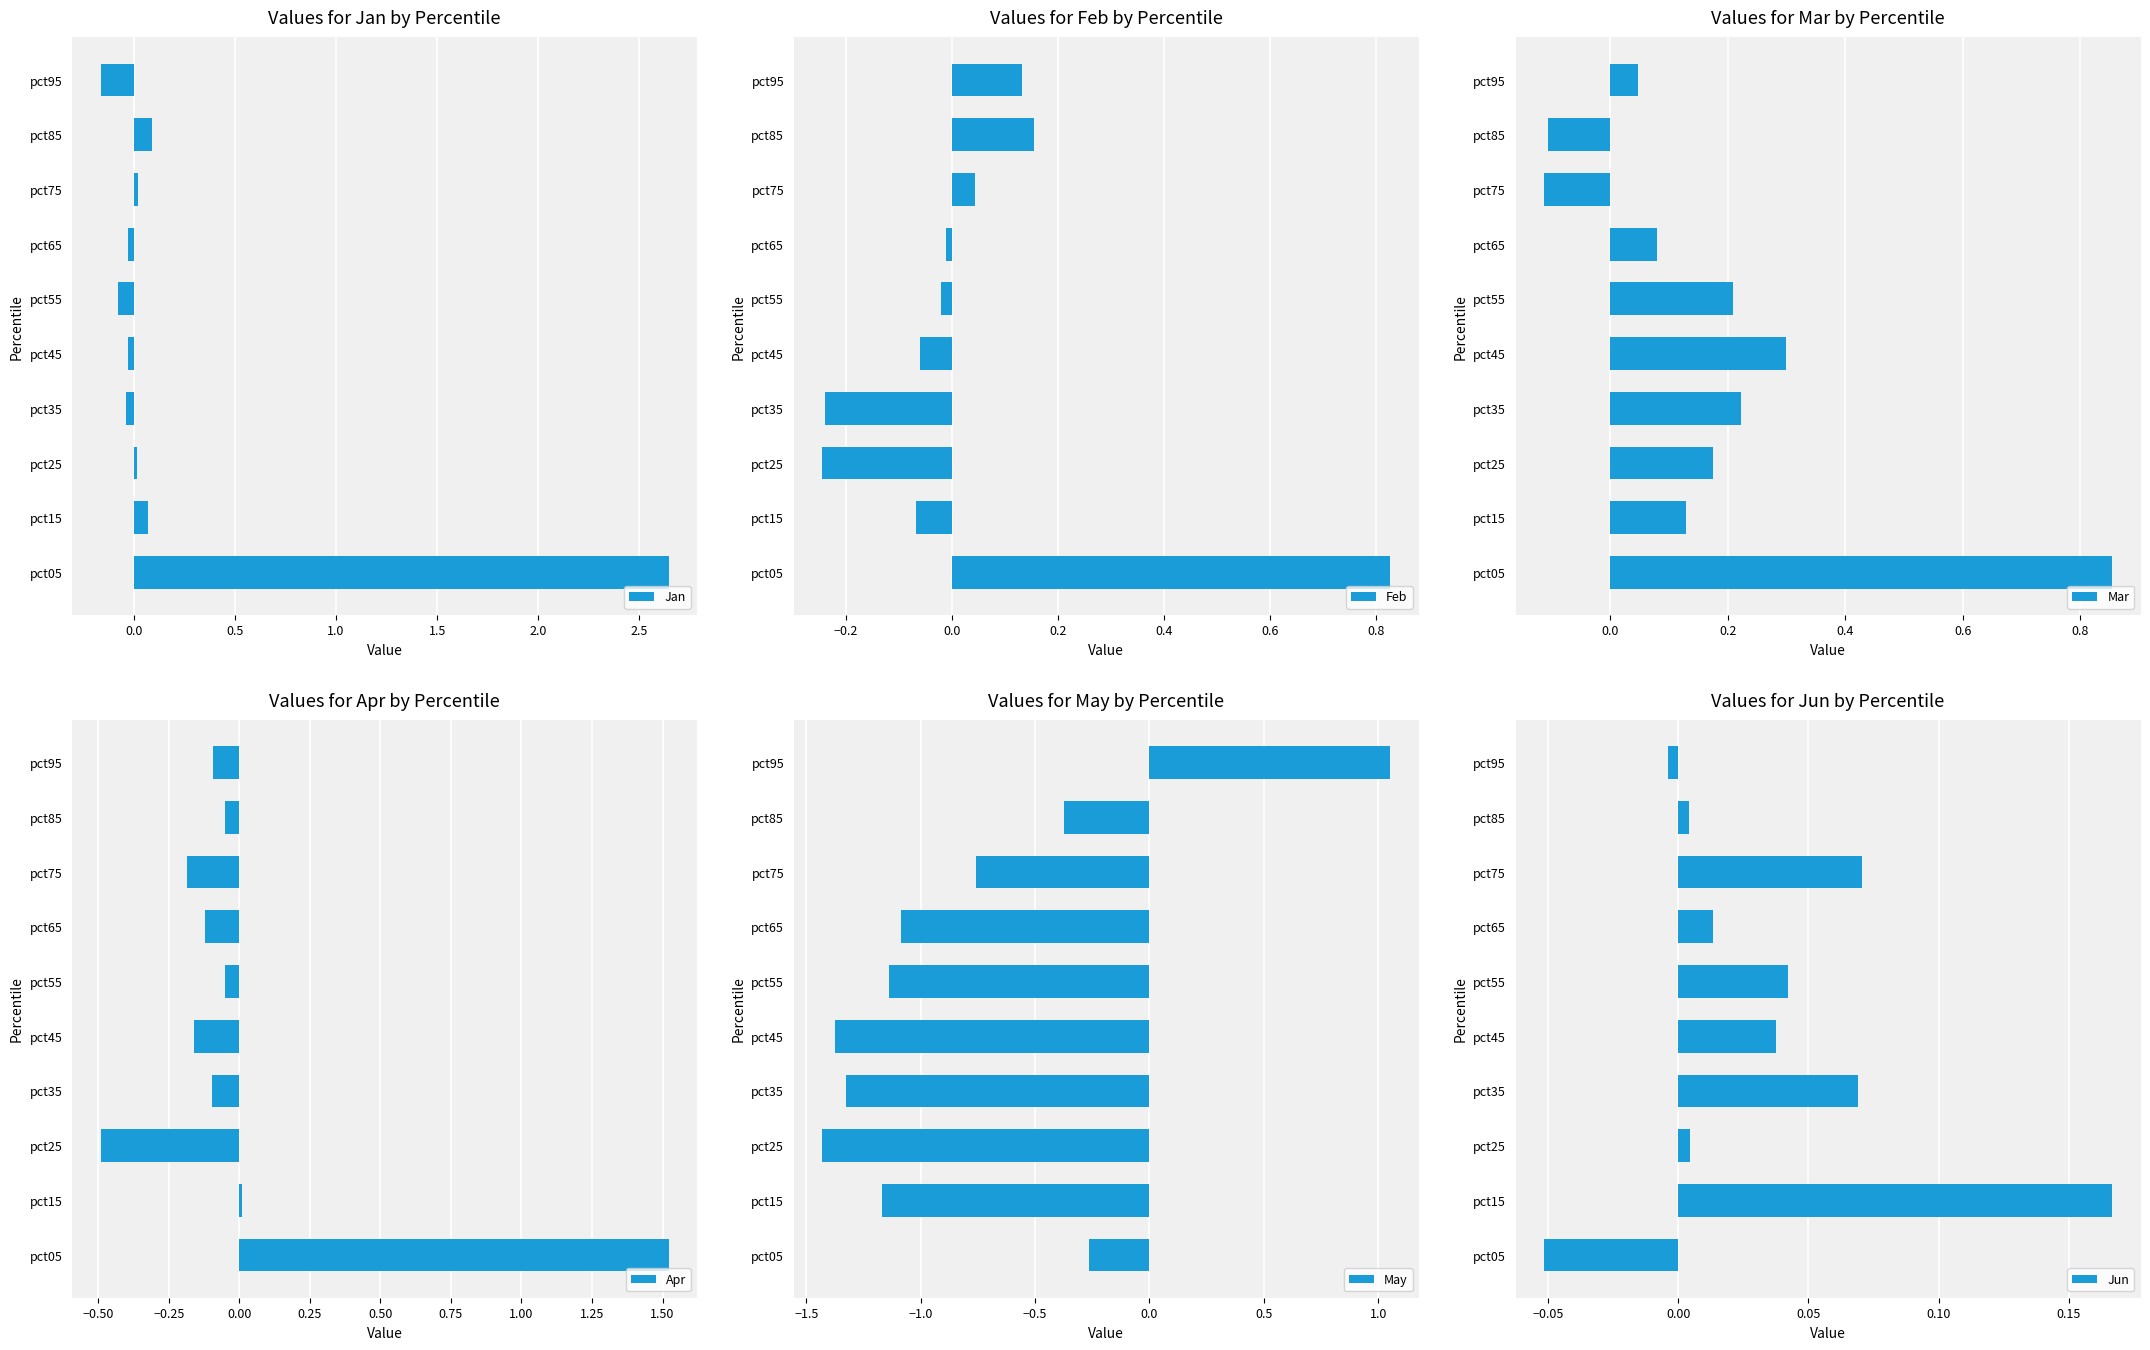

Reading right to left, what are all the values shown in this chart?

Jan: -0.2	0.1	0.0	-0.0	-0.1	-0.0	-0.0	0.0	0.1	2.6
Feb: 0.1	0.2	0.0	-0.0	-0.0	-0.1	-0.2	-0.2	-0.1	0.8
Mar: 0.0	-0.1	-0.1	0.1	0.2	0.3	0.2	0.2	0.1	0.9
Apr: -0.1	-0.1	-0.2	-0.1	-0.1	-0.2	-0.1	-0.5	0.0	1.5
May: 1.1	-0.4	-0.8	-1.1	-1.1	-1.4	-1.3	-1.4	-1.2	-0.3
Jun: -0.0	0.0	0.1	0.0	0.0	0.0	0.1	0.0	0.2	-0.1